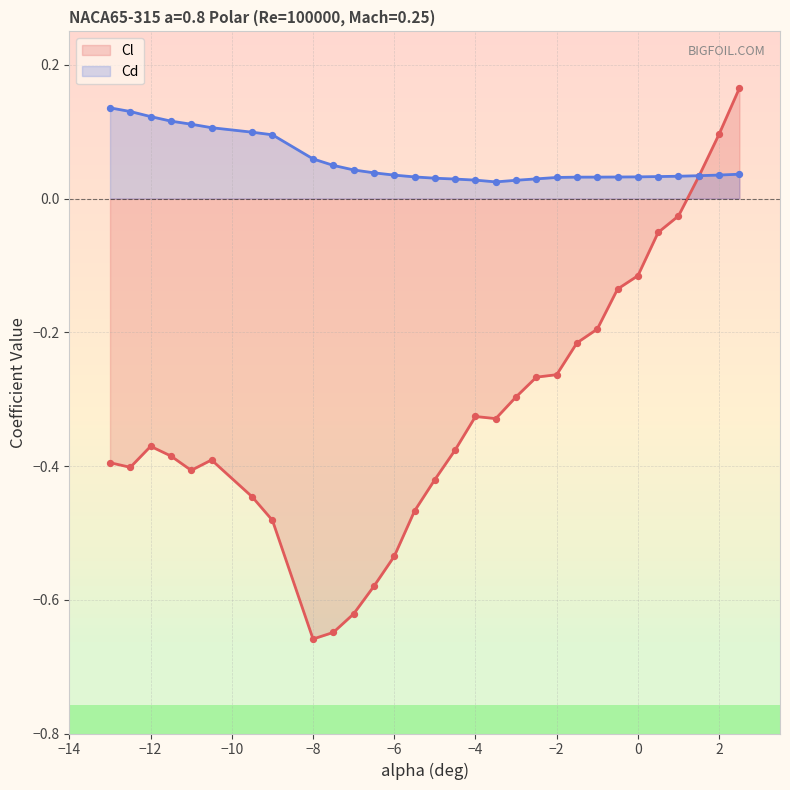

Is the value of Cl at -0.5 greater than the value of Cd at -1?

No